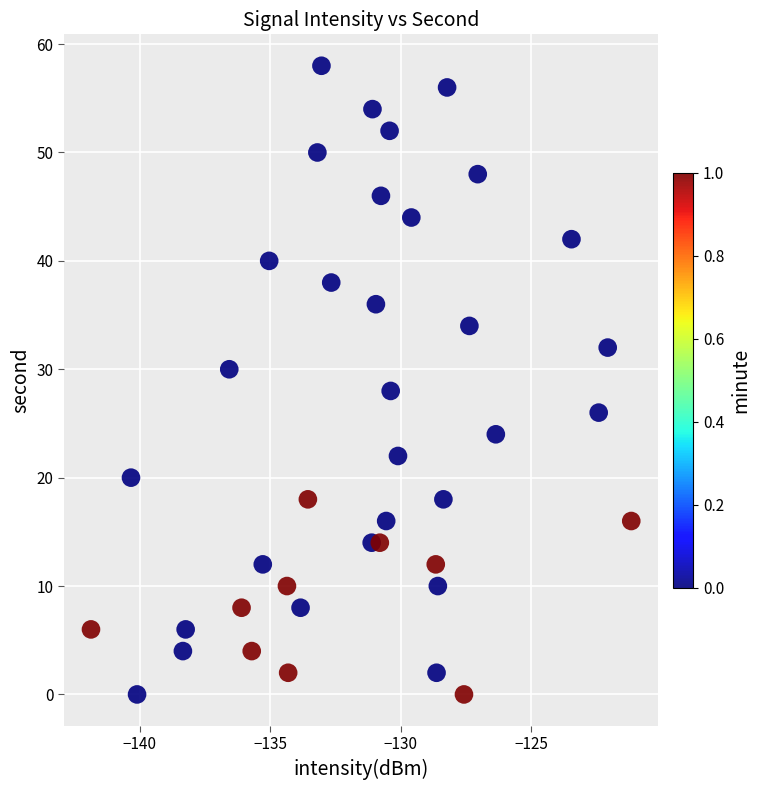

What is the range of Y values (max minus min)?

58